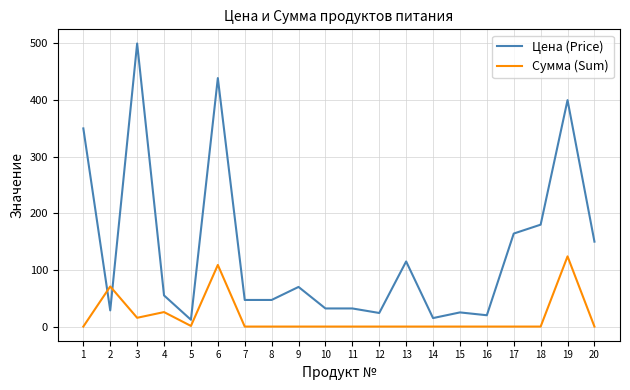

Between which two adjacent categories do Цена (Price) and Сумма (Sum) first intersect?

1 and 2